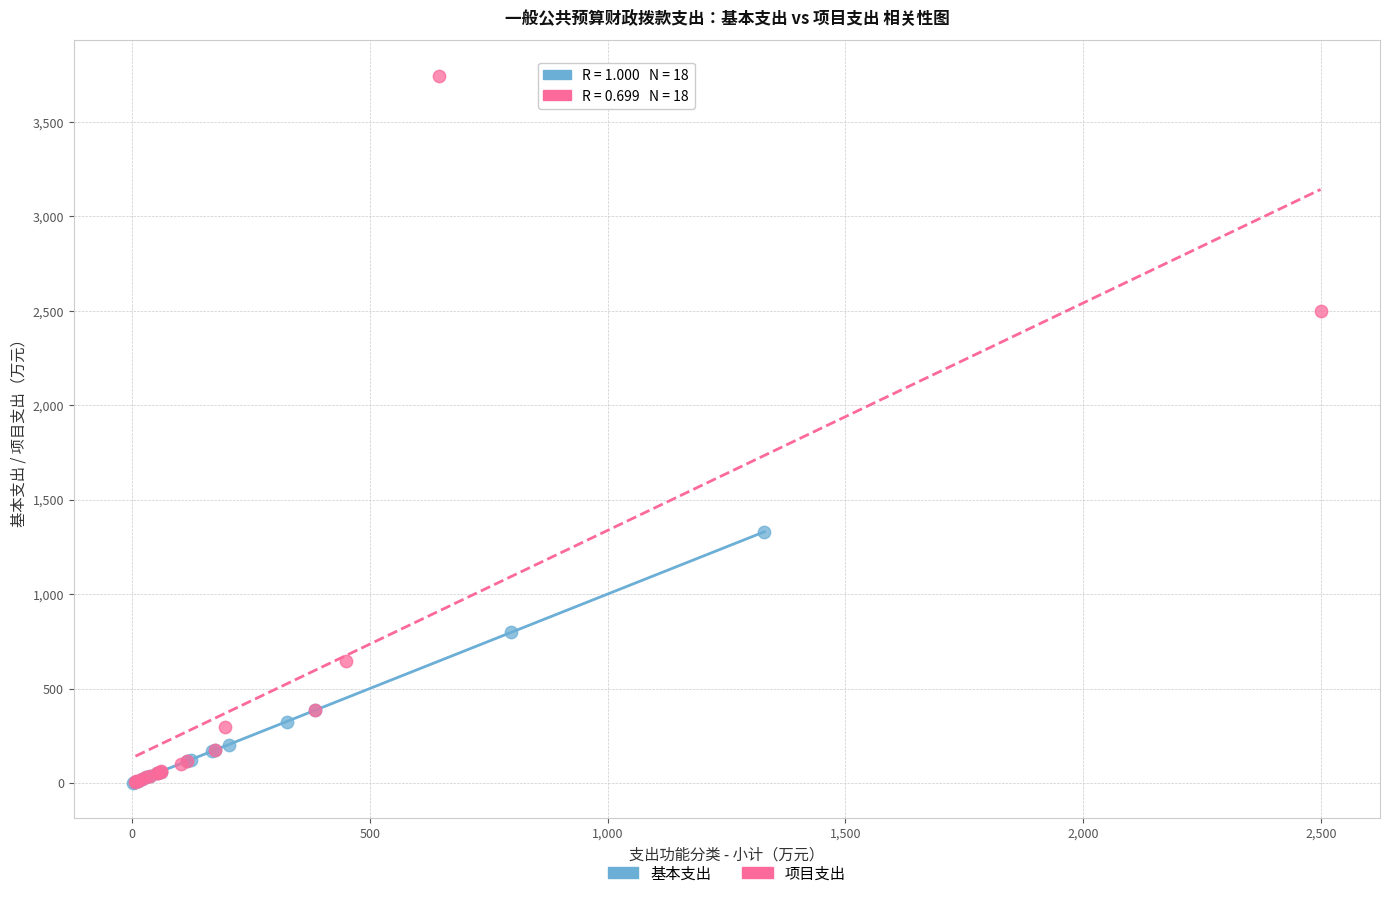

Which series has the largest Y range (max minus min)?

项目支出